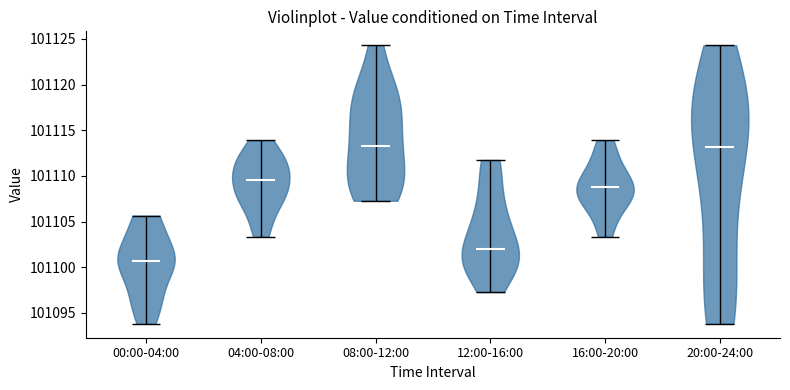

Which violin has the lowest median line?

00:00-04:00